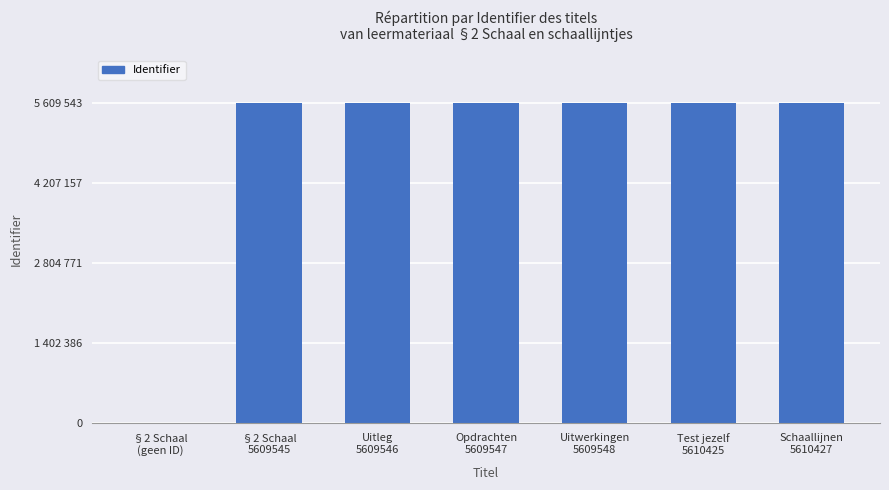

Are the bars horizontal?

No